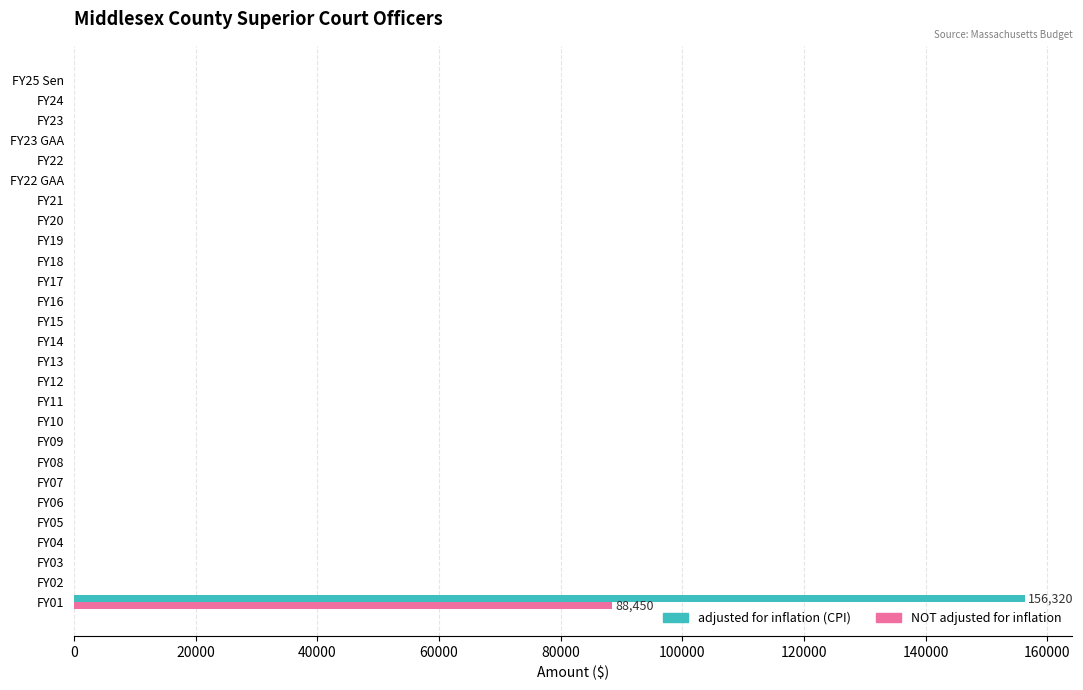

Which category has the highest value in the adjusted for inflation (CPI) series?

FY01